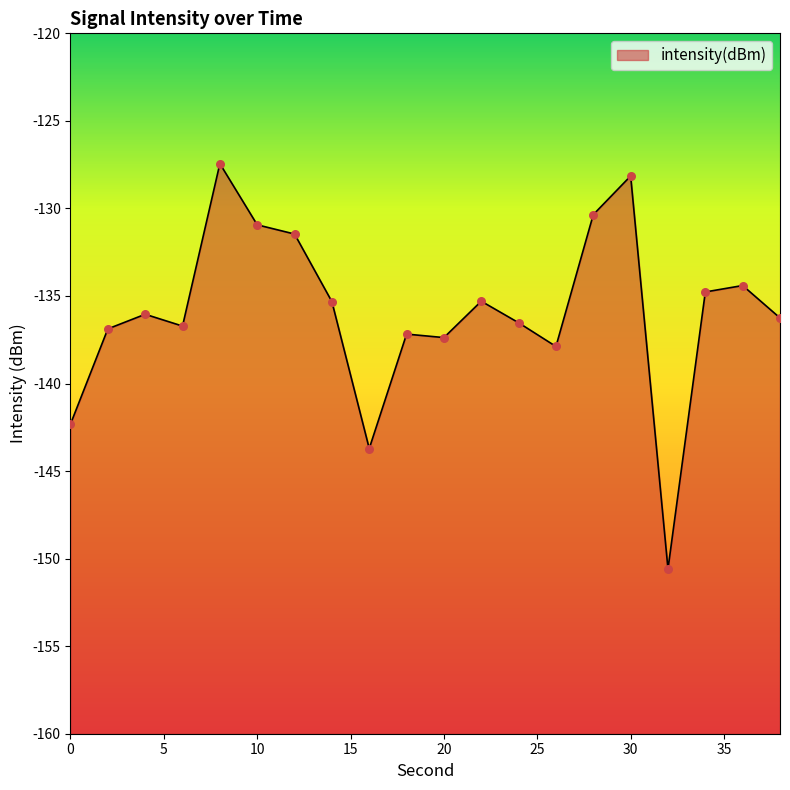

What is the change in value from 30 to 34?

-6.6